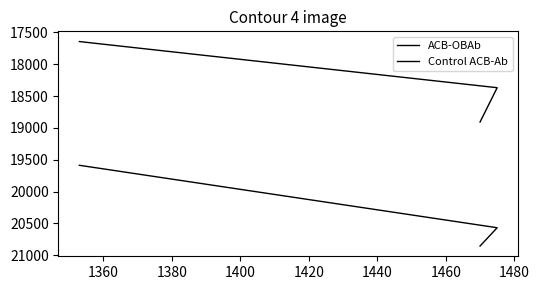

Is it true that ACB-OBAb equals 12943 at 1380?

False